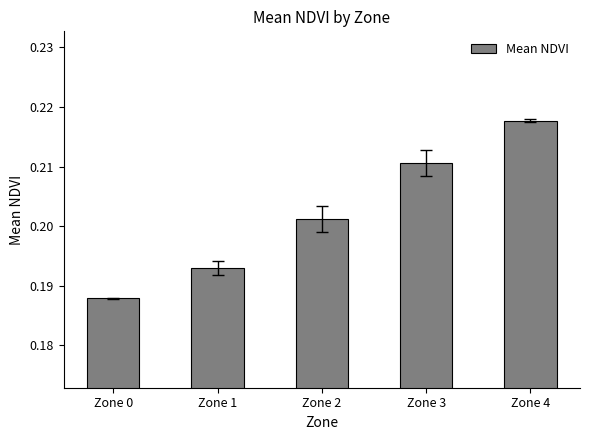

Which label corresponds to the smallest value in the chart?

Zone 0